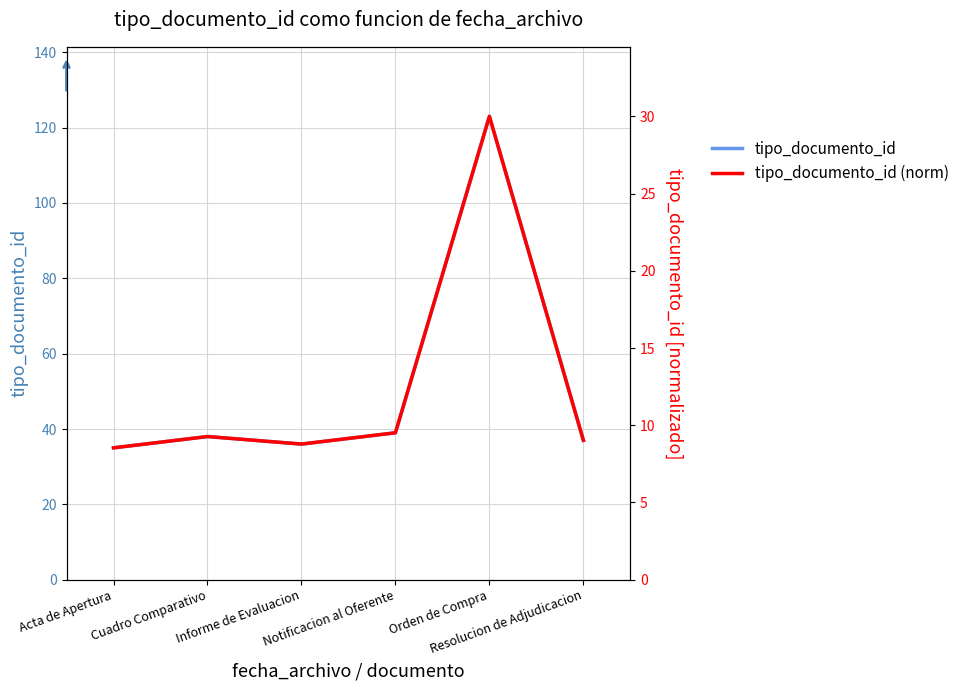

What is the label of the 4th point from the left?

Notificacion al Oferente